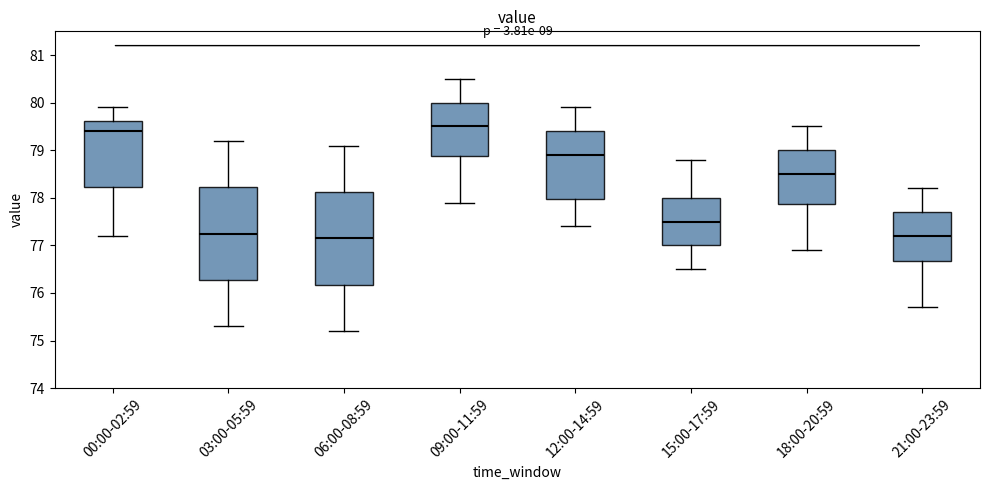

Where does the lower whisker of the box for 18:00-20:59 end on the y-axis? The values are not printed on the chart, so give them approximately, as read against the axis.

76.9